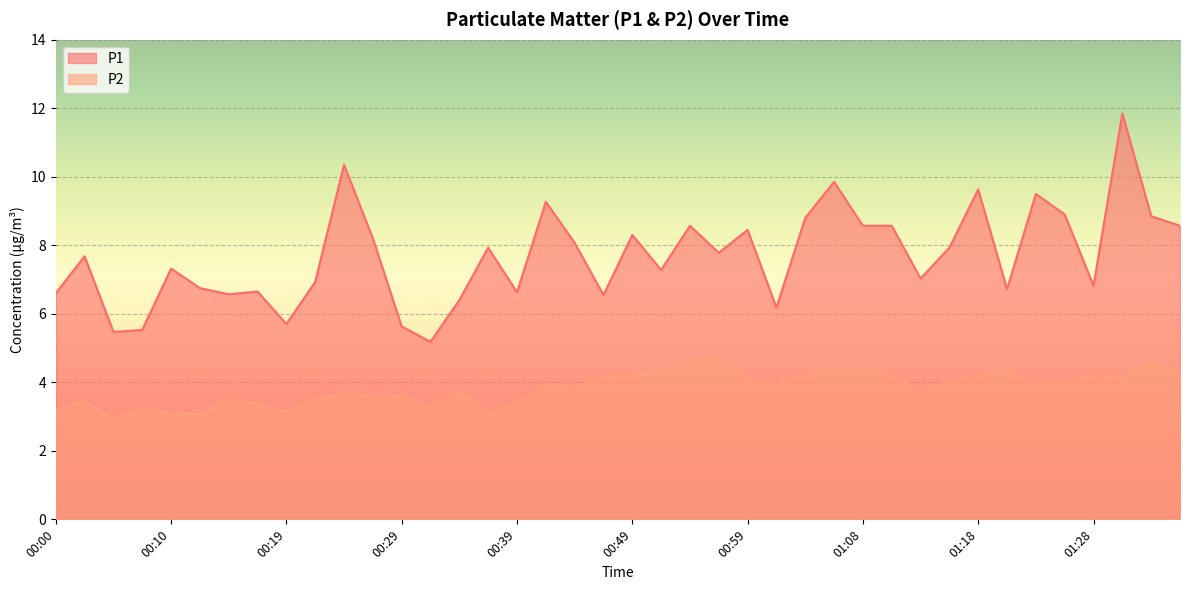

Rank the series by their maximum value, from lowest to highest.

P2, P1